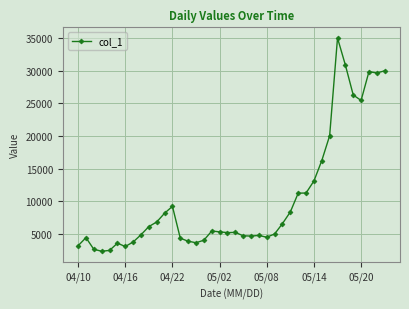

What is the value of the 5th point from the left?

2438